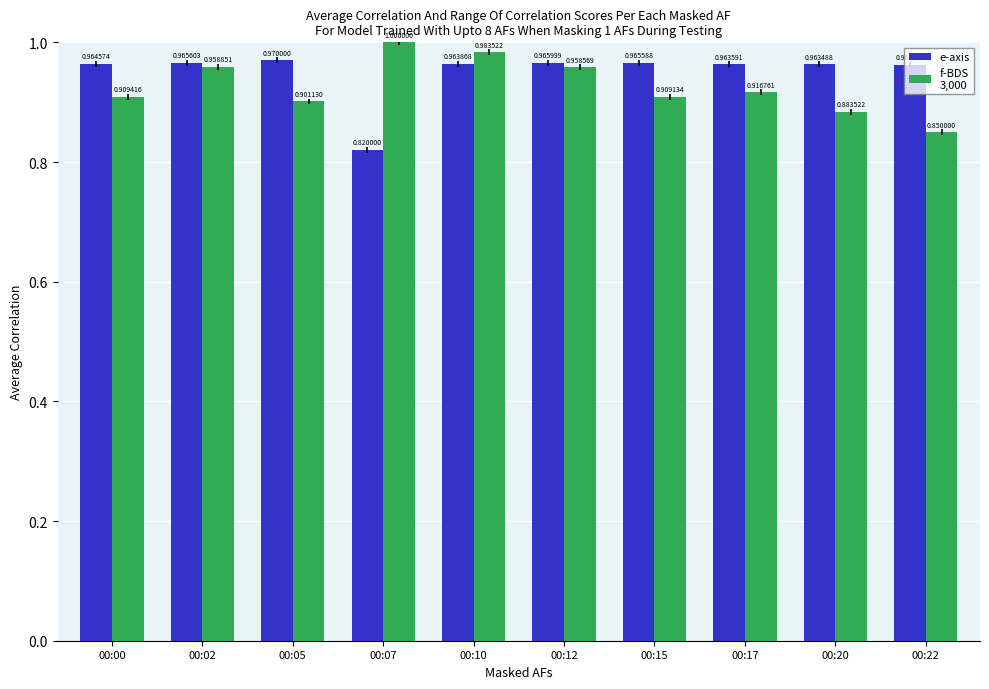

At which category is the sum across all series the highest?

00:10